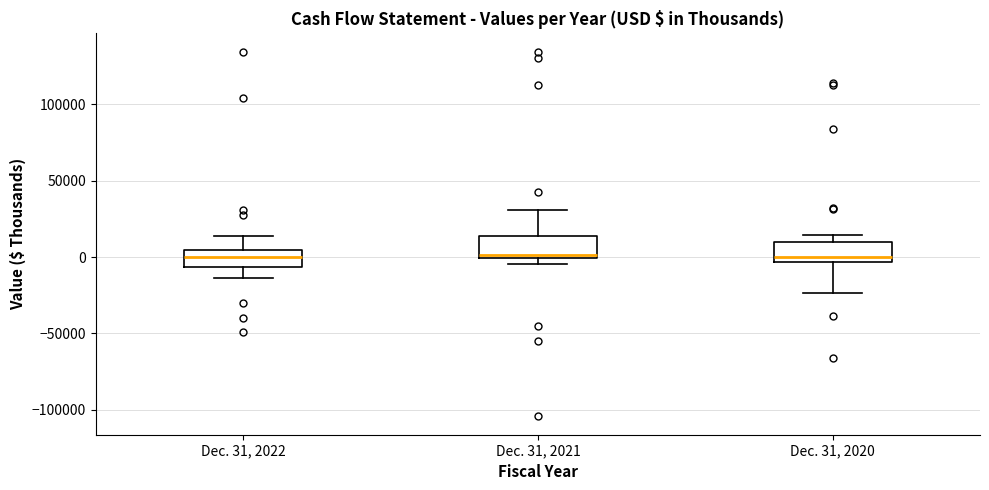

Where is the lower edge of the box for Dec. 31, 2022 on the y-axis? The values are not printed on the chart, so give them approximately, as read against the axis.

-5000